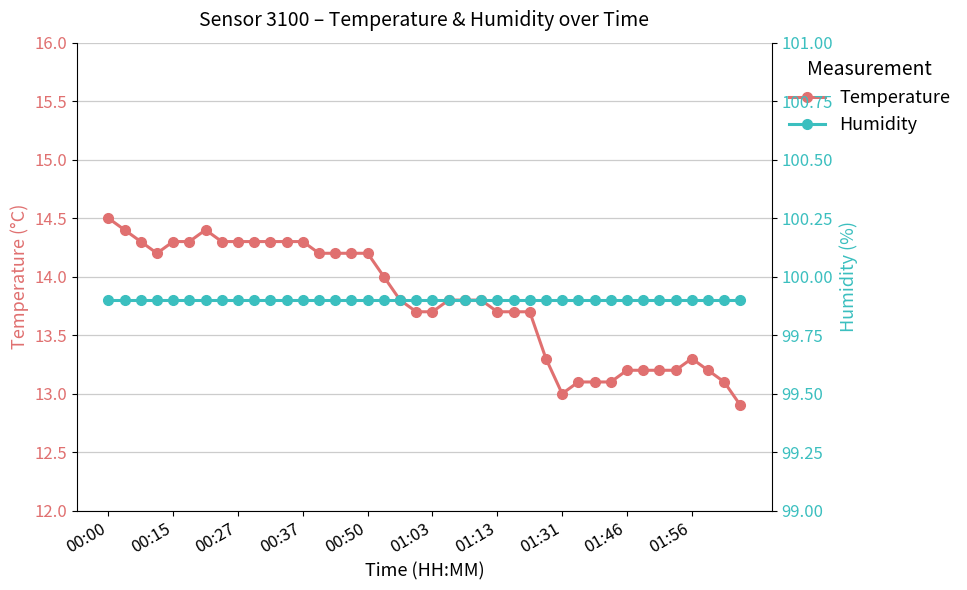

Is the value of humidity at 00:37 greater than the value of temperature at 34?

Yes